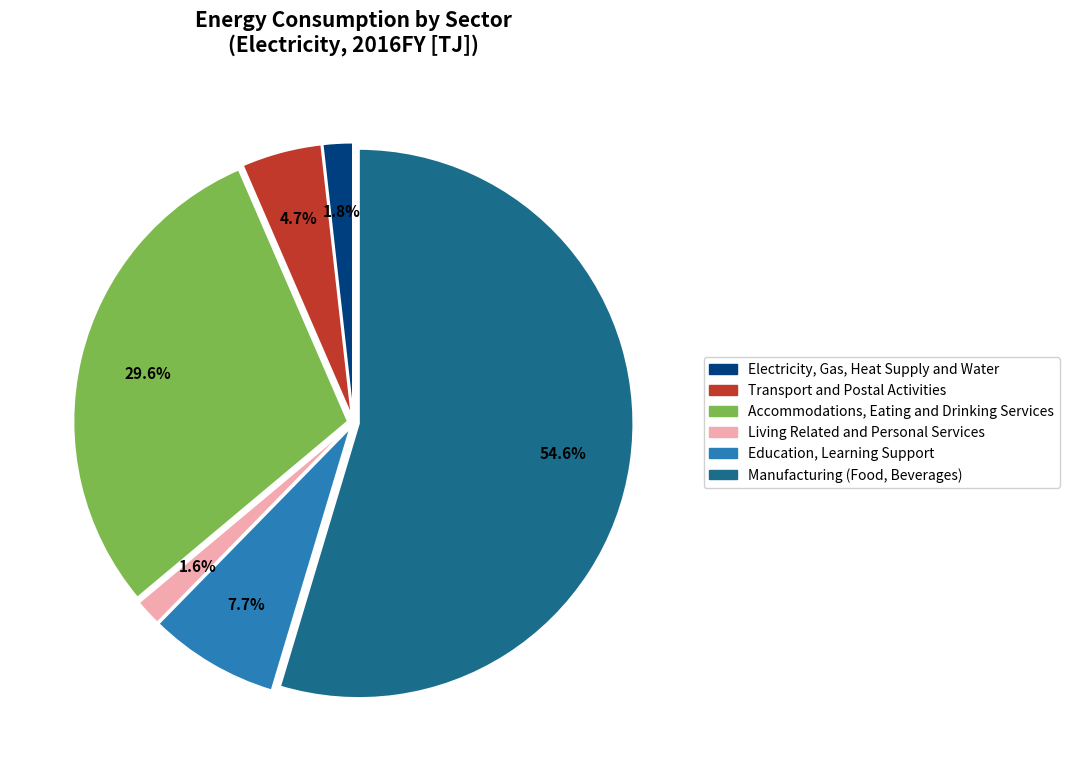

Which slice represents more than half of the pie?

Manufacturing (Food, Beverages)